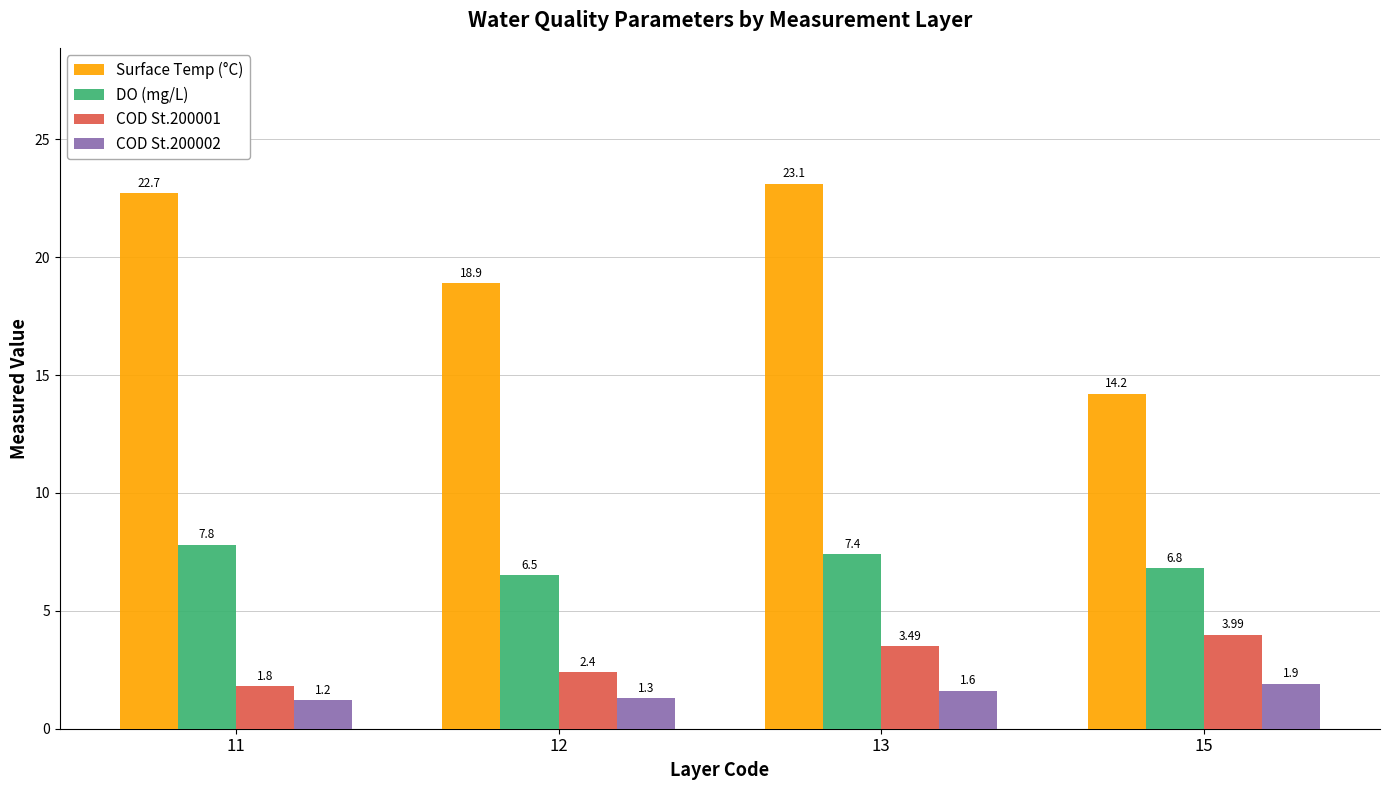

What is the value of the Surface Temp (°C) bar at the 2nd from the left?

18.9